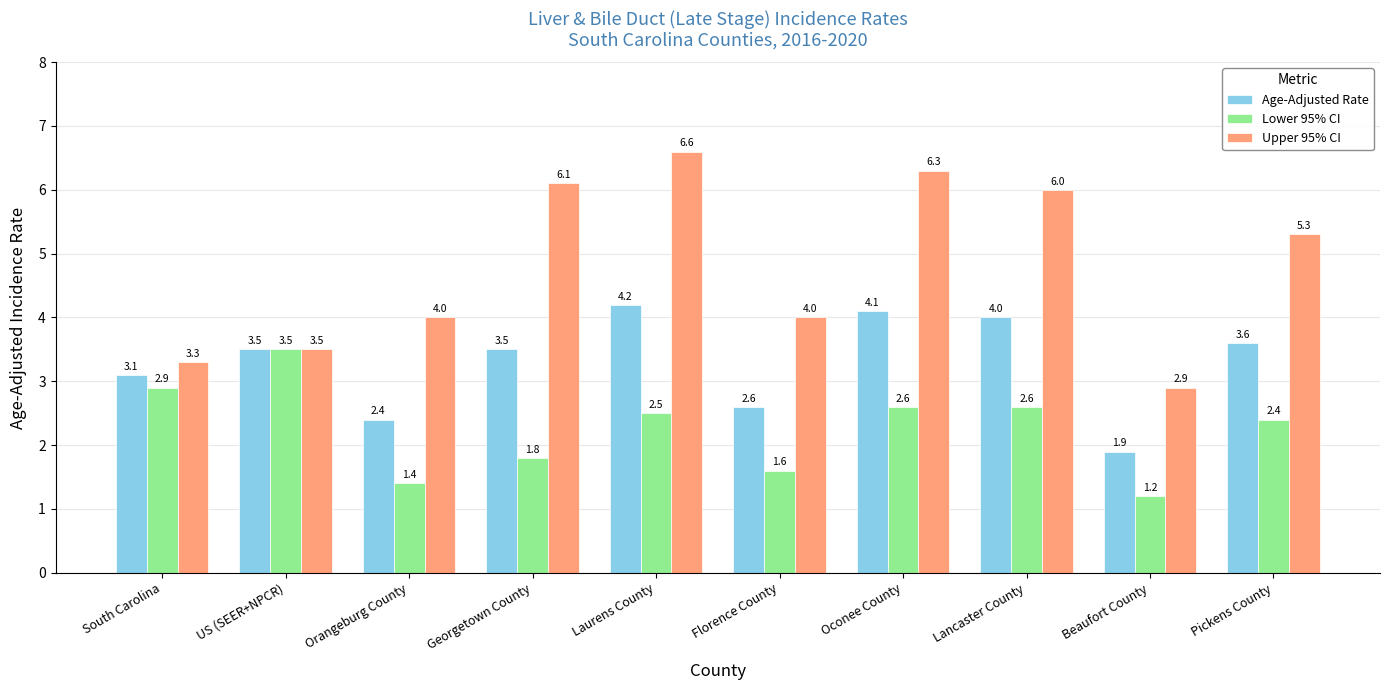

What is the total value across all series at Laurens County?

13.3